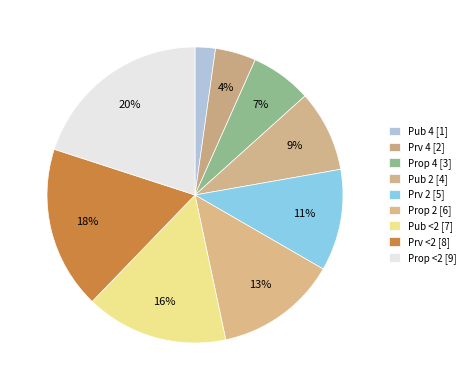

Is the sum of Prv 2 and Pub 4 greater than half?

No